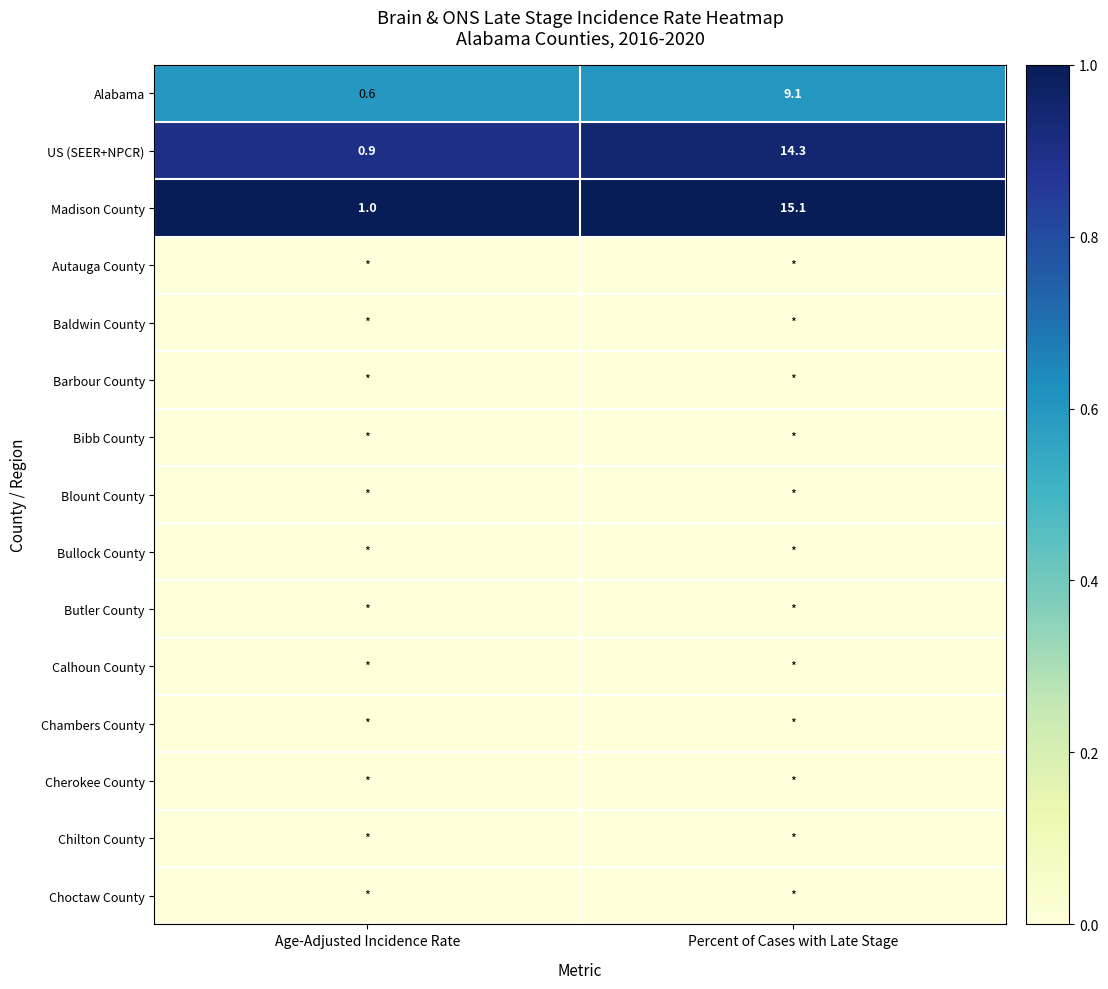

The value of Madison County at Age-Adjusted Incidence Rate is 1.0. True or false?

True